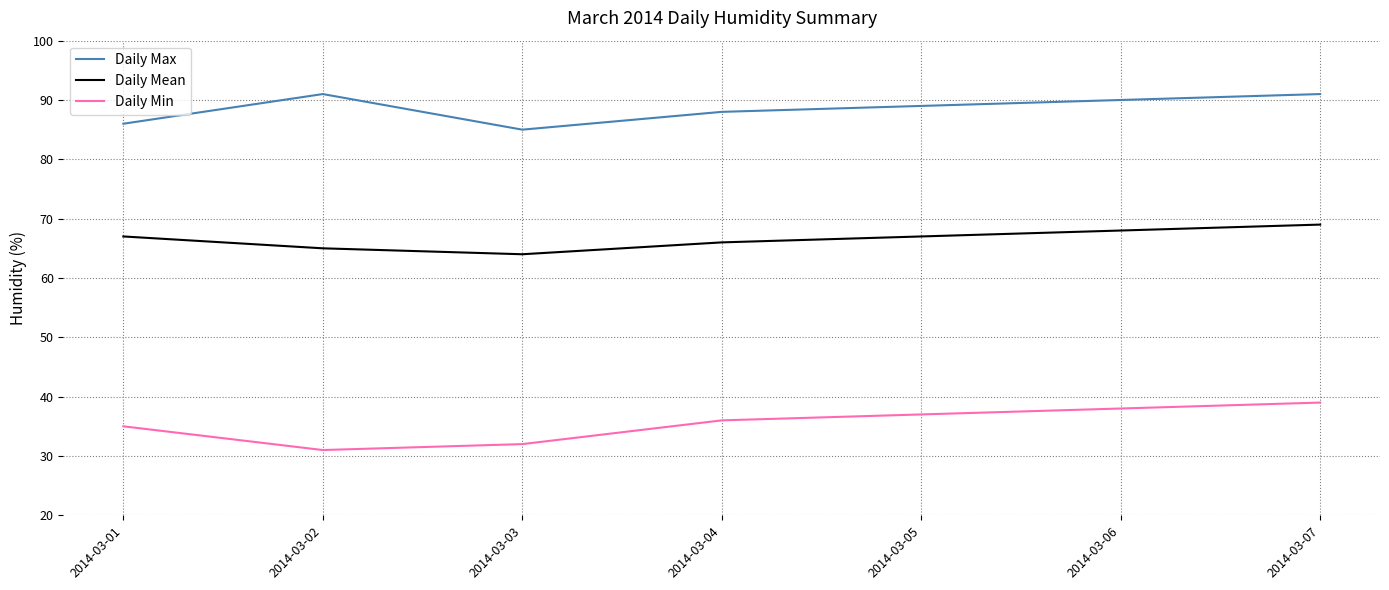

What is the total value across all series at 2014-03-06?

196